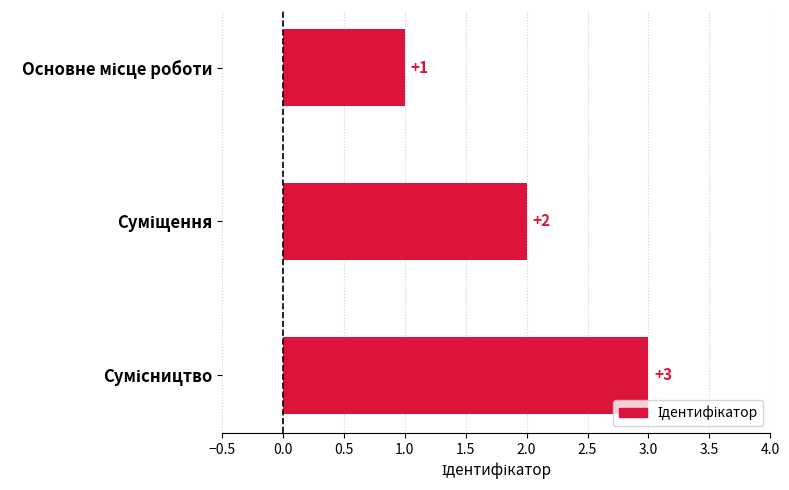

Count the values in the range 1 to 3.

3